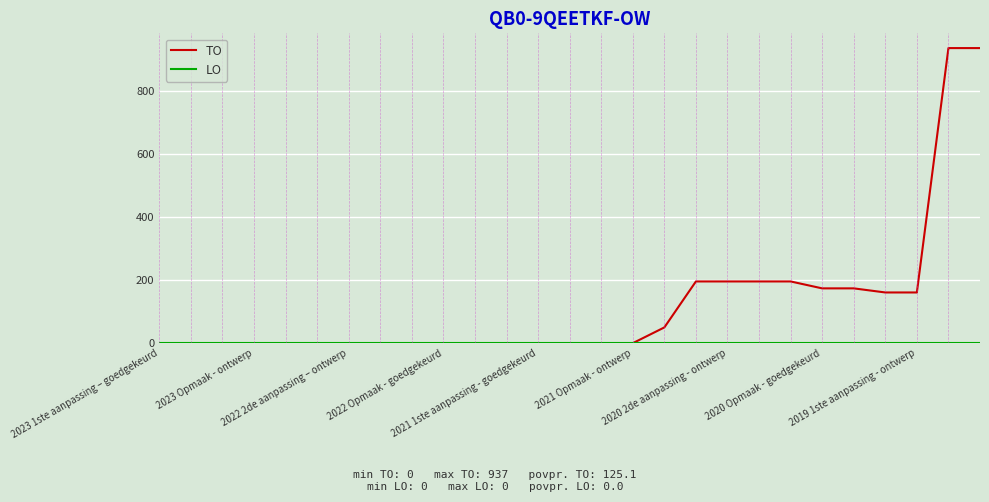

How many lines are shown in the chart?

2